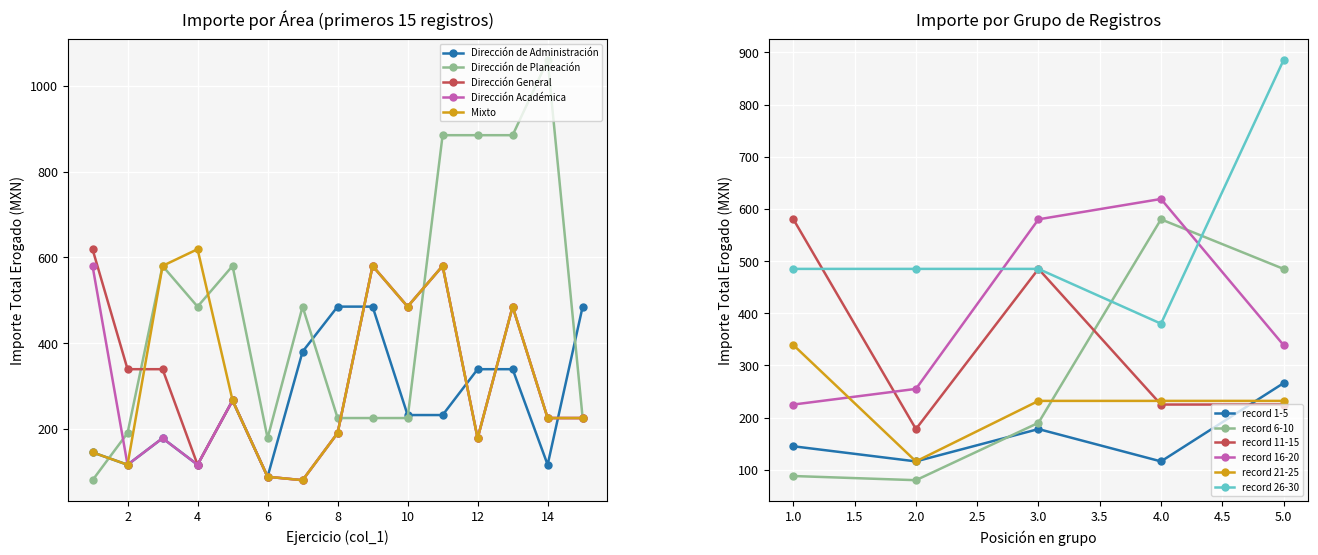

At which category does Mixto reach its first local peak?

4